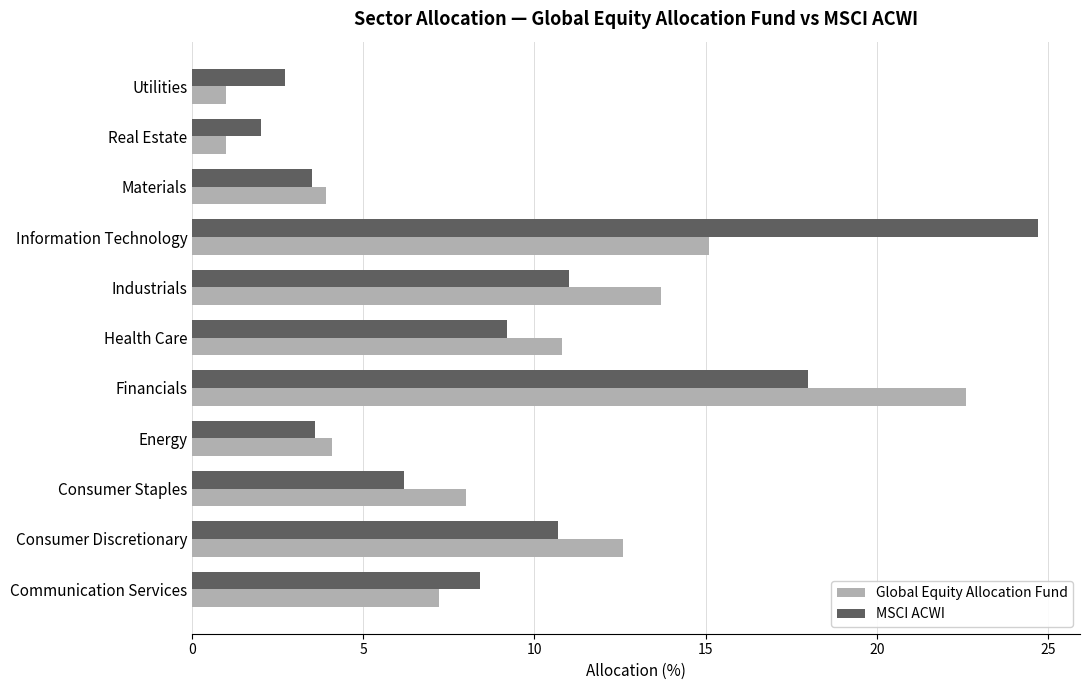

At which category is the sum across all series the highest?

Financials